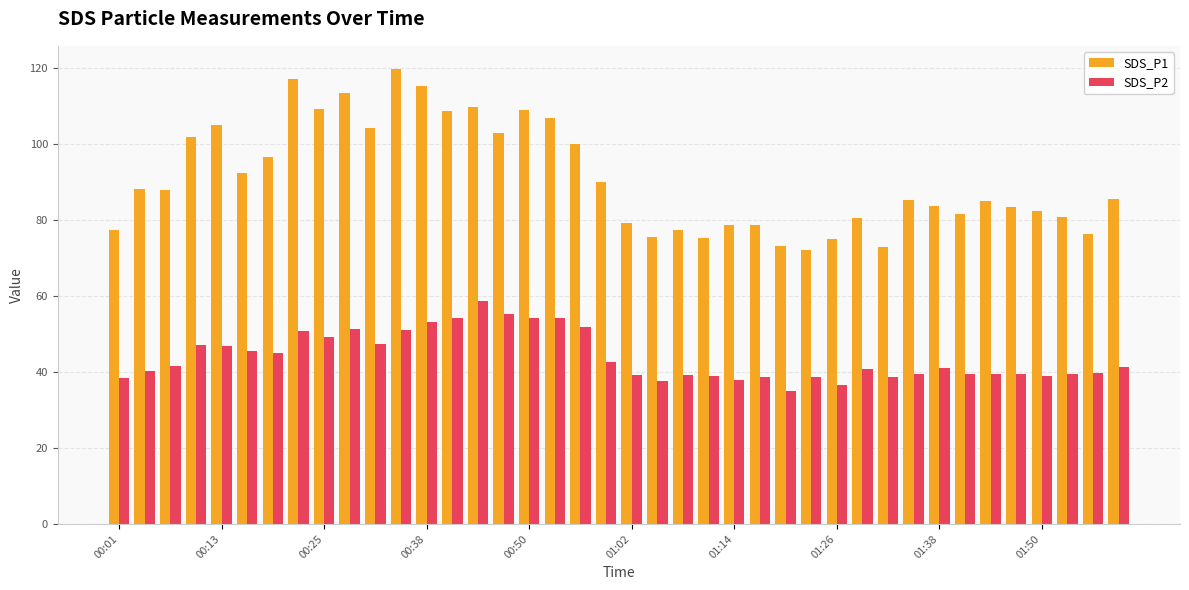

What is the average value of the SDS_P2 series?

44.0